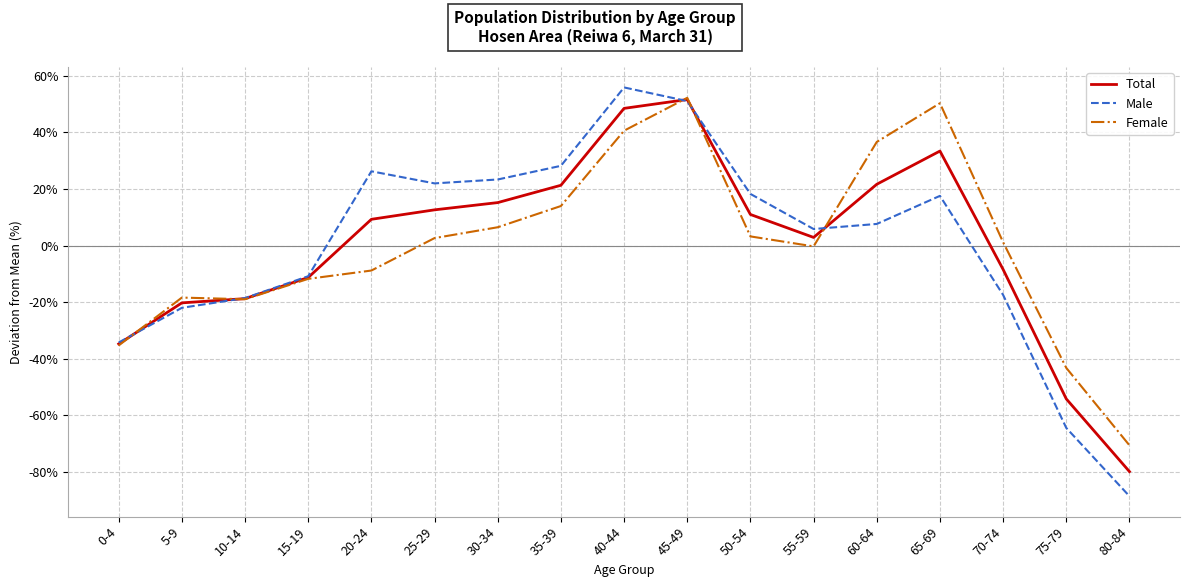

The value of Total at 35-39 is 37.8. True or false?

False